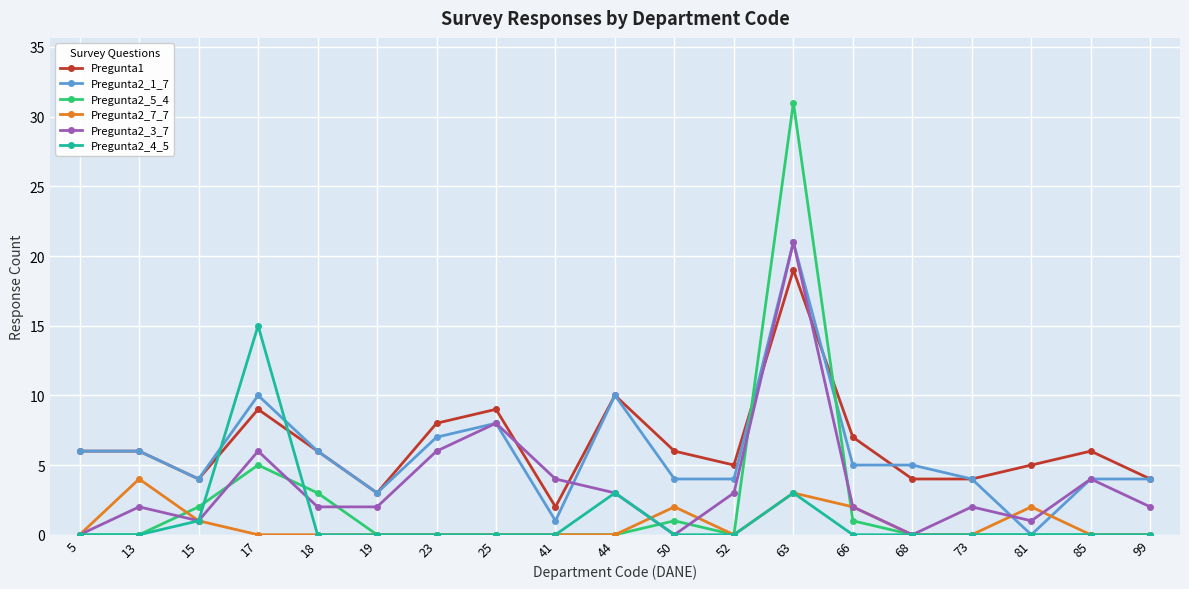

Count the number of categories in the chart.

19